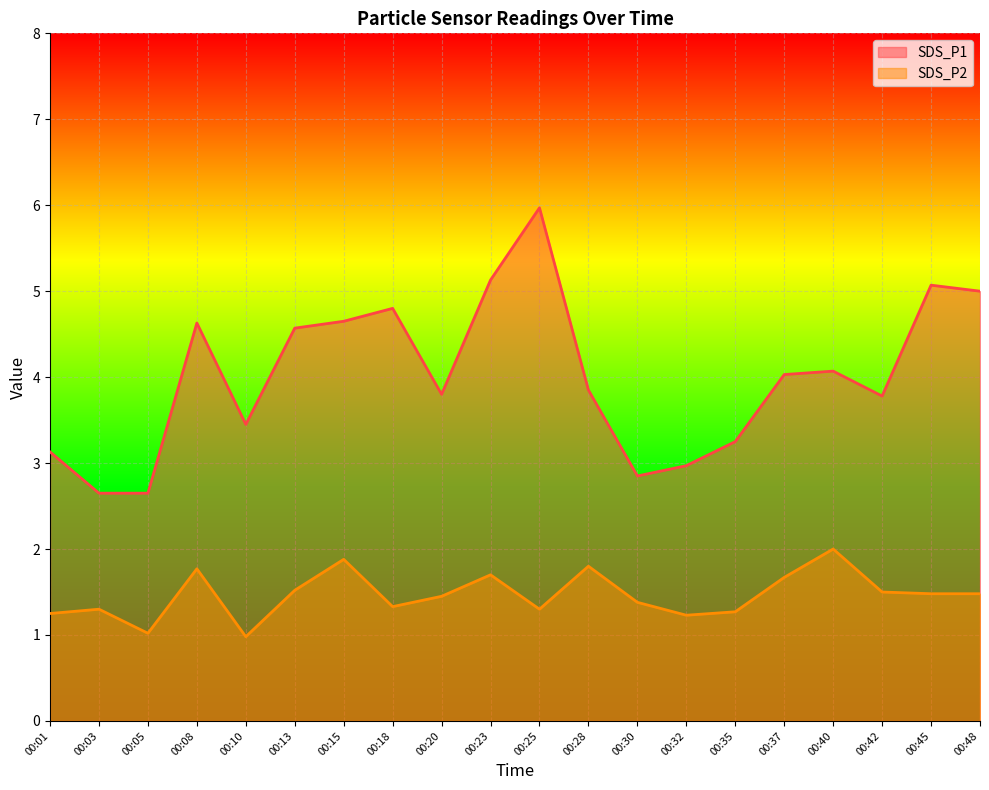

What is the average value of the SDS_P1 series?

4.0